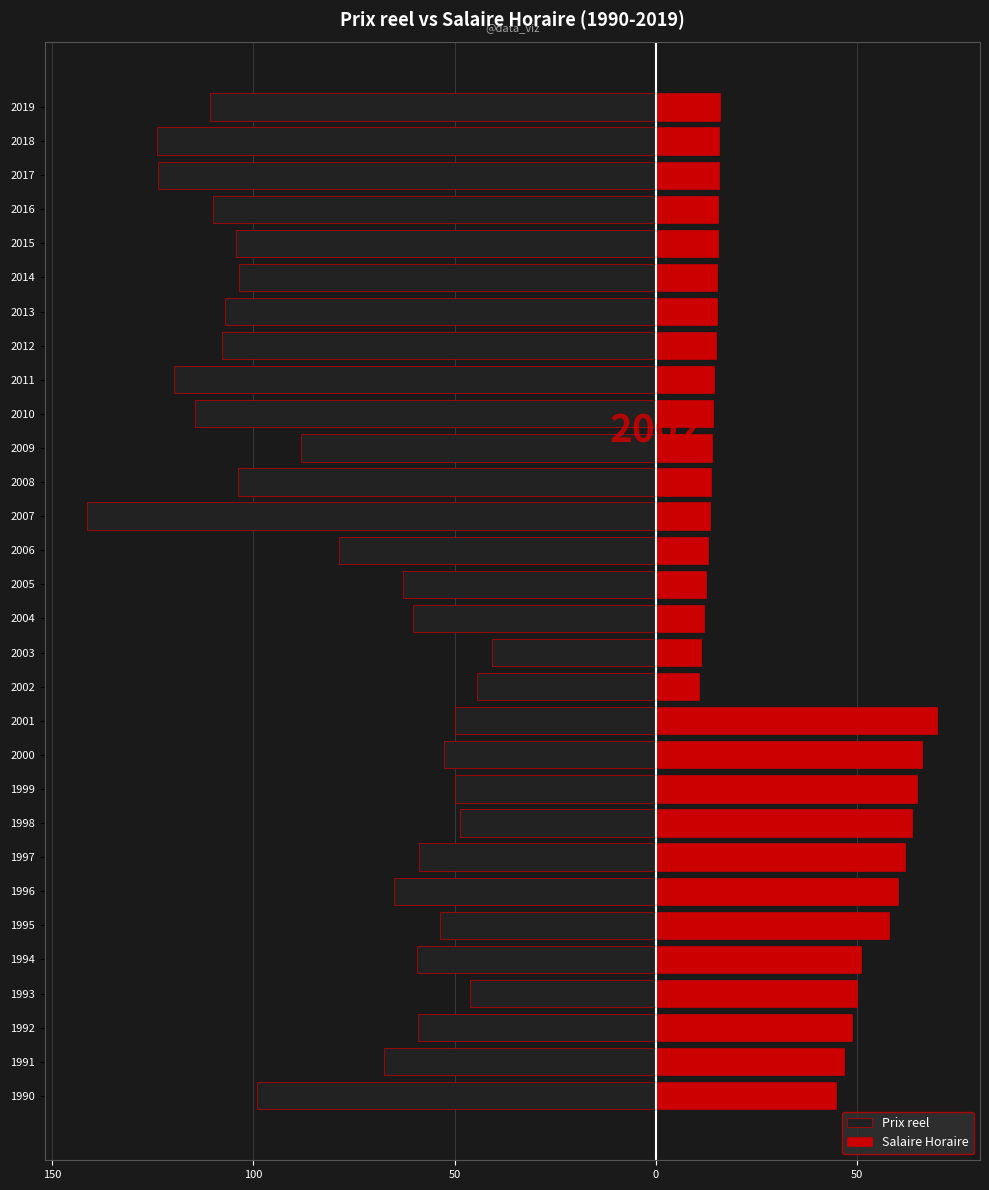

How many values in the Prix reel series are below -67?

16